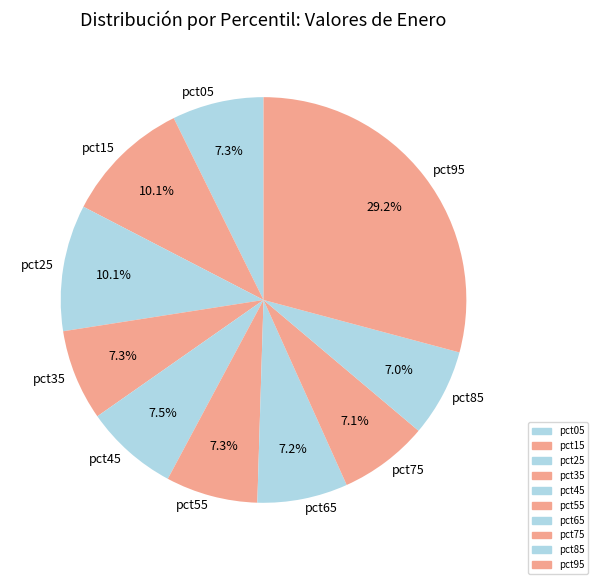

Do pct45 and pct85 together represent more than half of the pie?

No